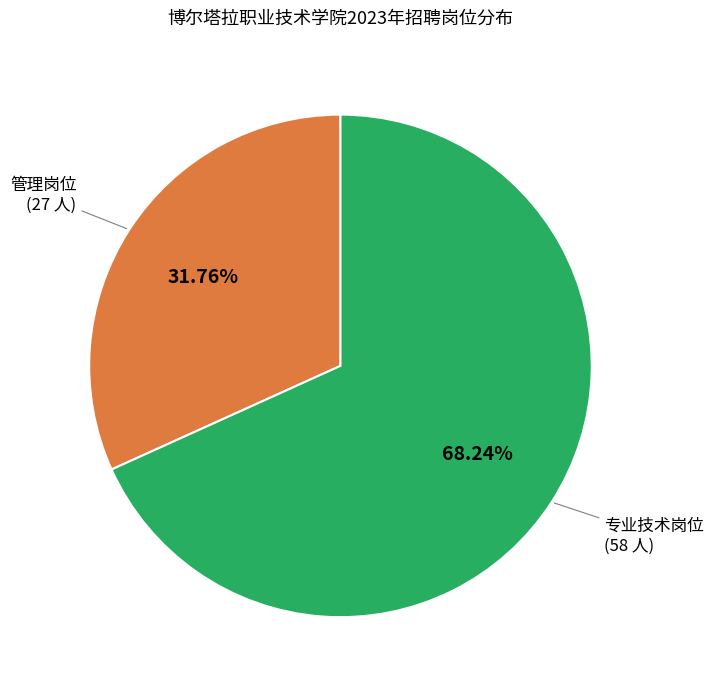

Is there a majority slice in this chart?

Yes